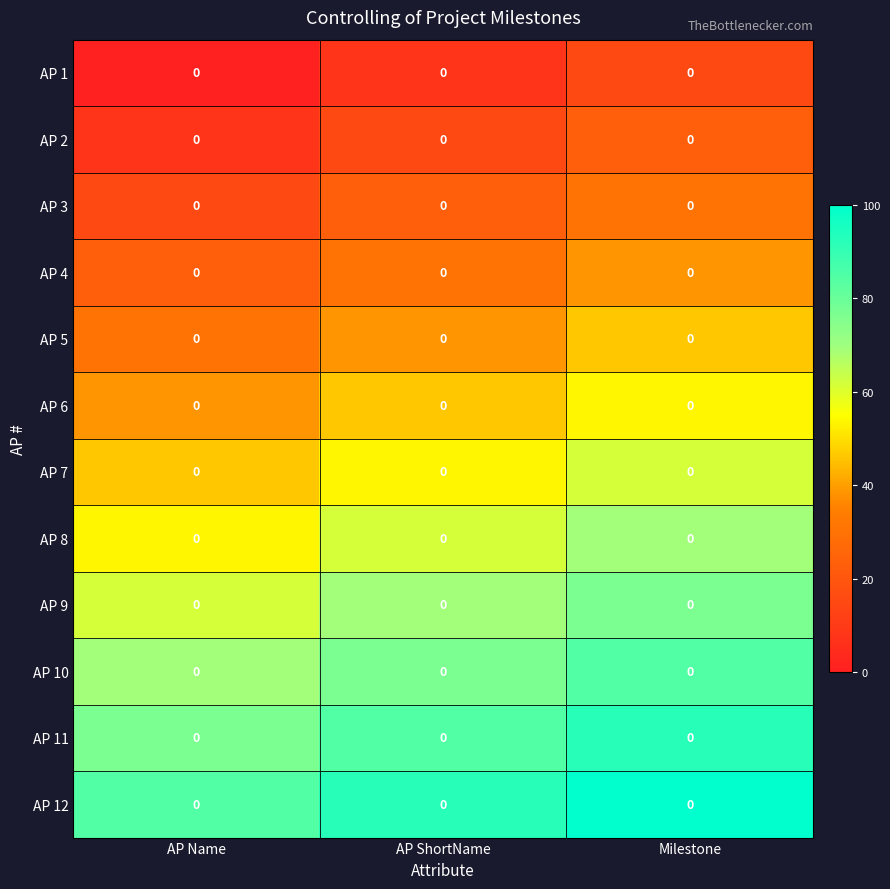

What is the spread (max minus min) of values at Milestone?

84.6